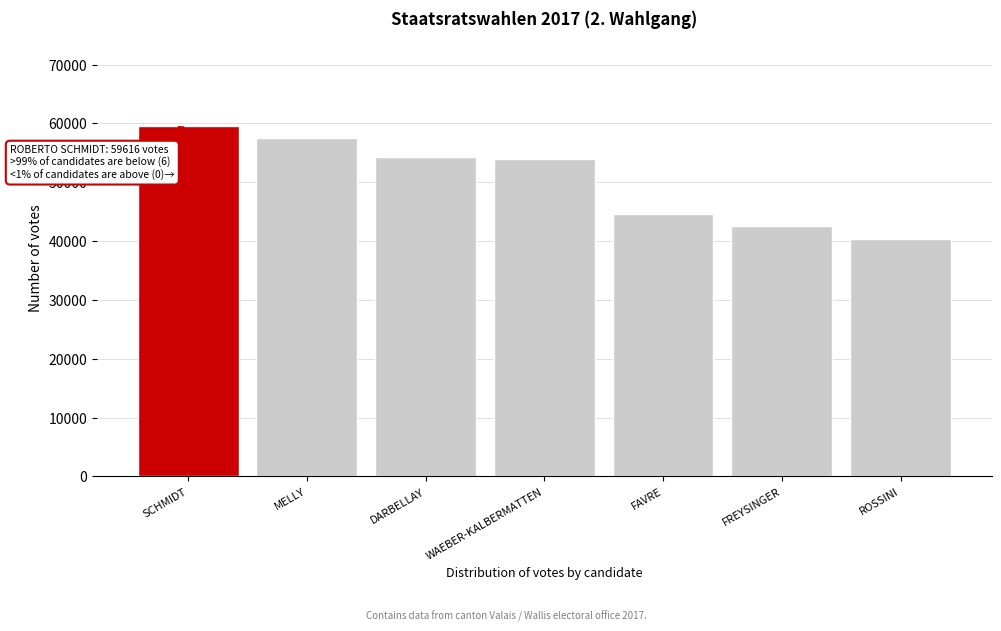

Reading left to right, what are all the values shown in this chart?

59616	57582	54338	53990	44644	42520	40429